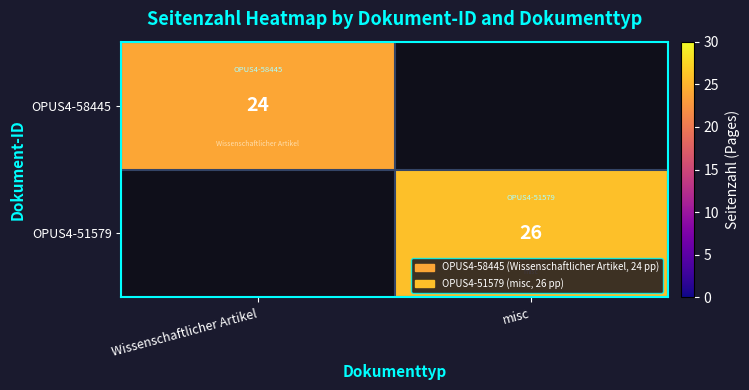

Is the value of OPUS4-58445 at Wissenschaftlicher Artikel greater than the value of OPUS4-51579 at misc?

No